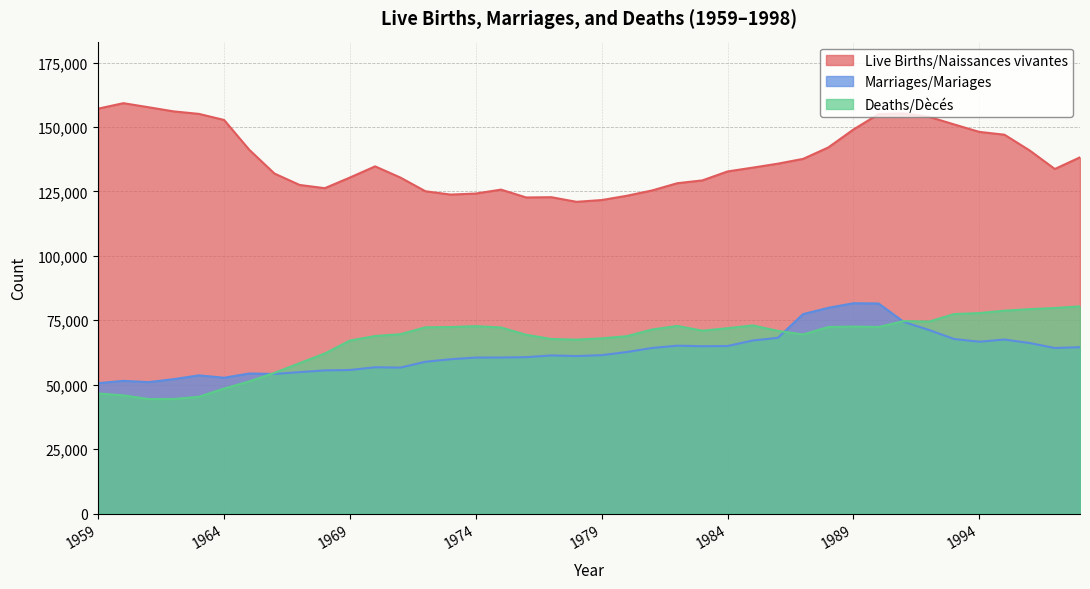

True or false: Live Births/Naissances vivantes and Deaths/Dècés intersect in this chart.

False